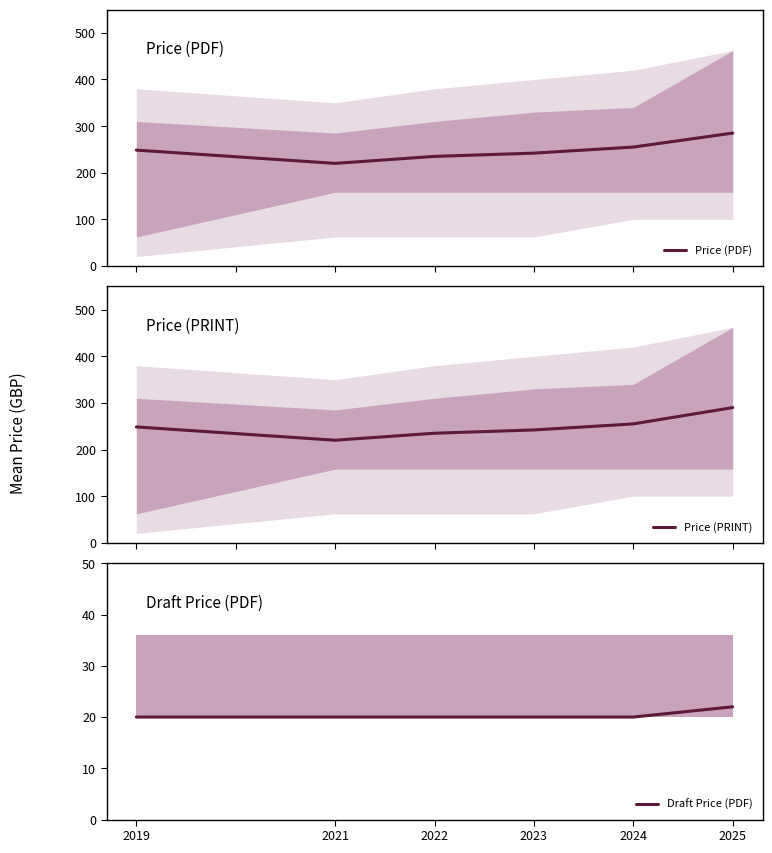

What are all the series names shown in the legend?

Price (PDF), Price (PRINT), Draft Price (PDF)